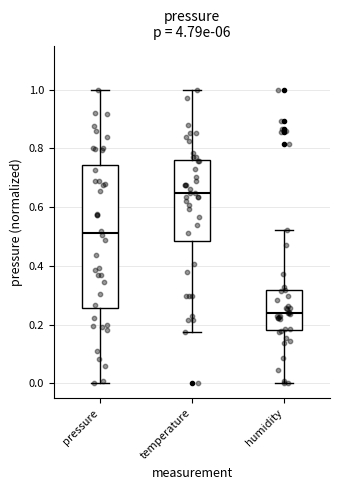

Reading left to right, read every box against the y-axis: the position of its median line, the range the box covers, and the ends of its whiskers. The values are not printed on the chart, so give them approximately, as read against the axis.

pressure: median 0.52, box 0.26 to 0.74, whiskers 0.00 to 1.00
temperature: median 0.64, box 0.48 to 0.76, whiskers 0.18 to 1.00
humidity: median 0.24, box 0.18 to 0.32, whiskers 0.00 to 0.52